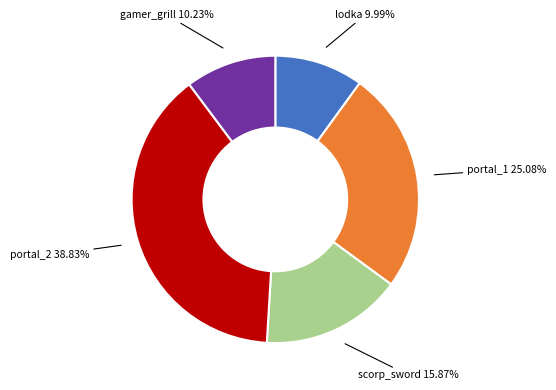

Is there a majority slice in this chart?

No